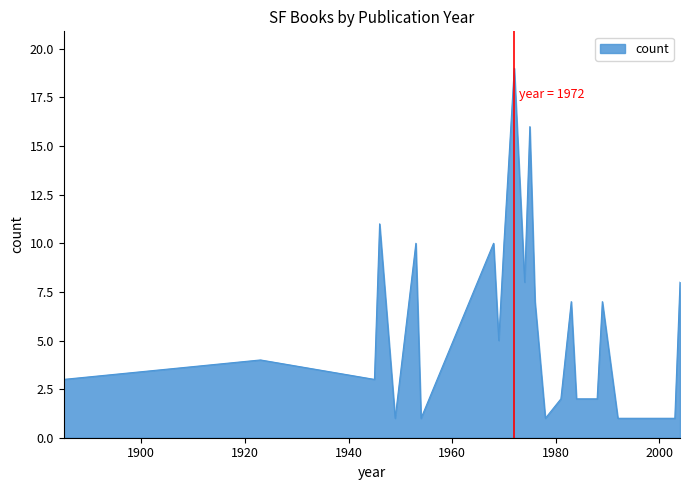

What is the greatest value displayed?

19